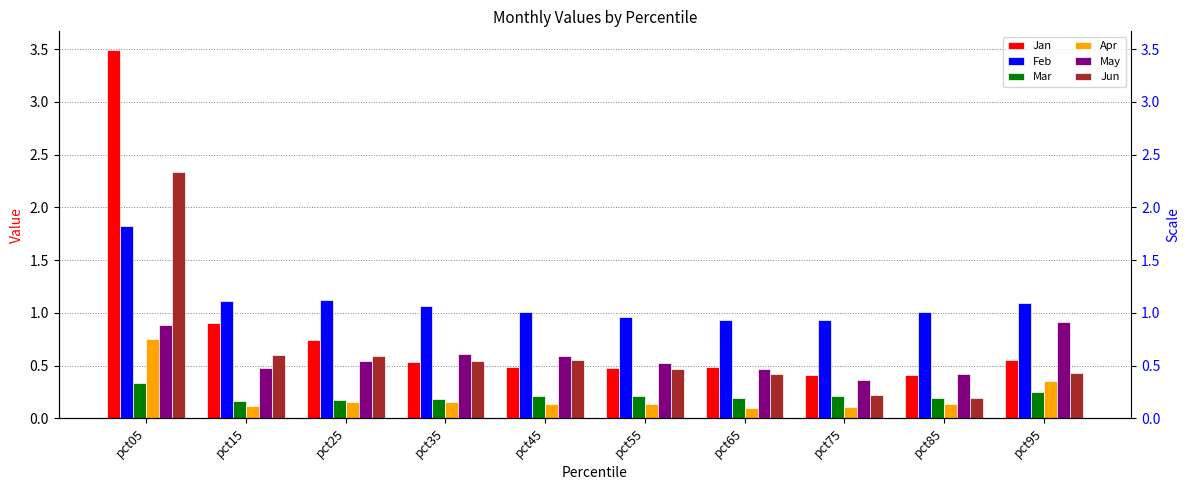

List the labels in order of Mar value, smallest first.

pct15, pct25, pct35, pct65, pct85, pct55, pct45, pct75, pct95, pct05